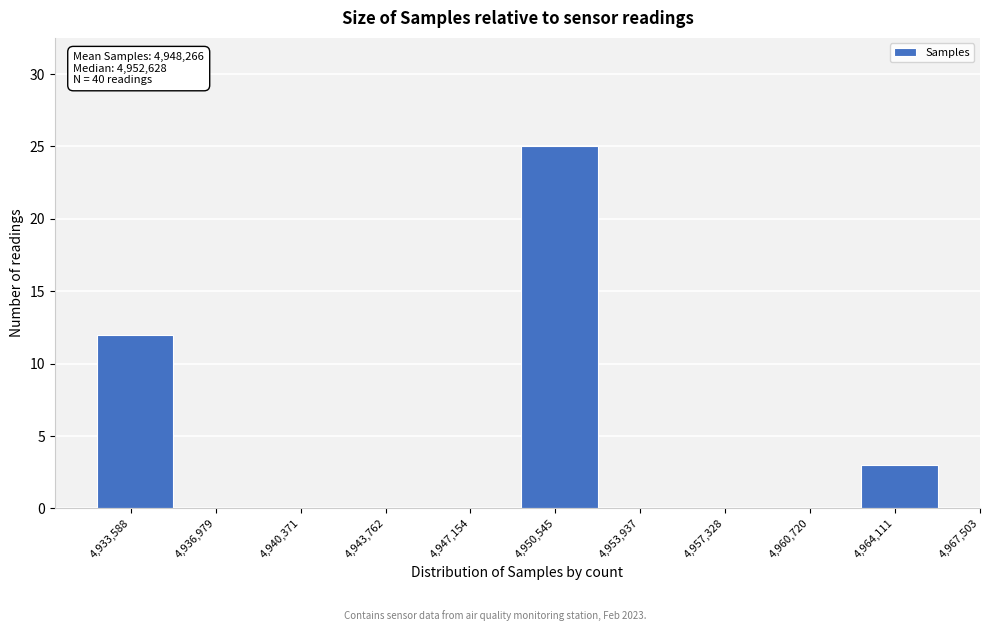

Reading right to left, list all the values displayed in this chart.

4,964,111=3	4,960,720=0	4,957,328=0	4,953,937=0	4,950,545=25	4,947,154=0	4,943,762=0	4,940,371=0	4,936,979=0	4,933,588=12